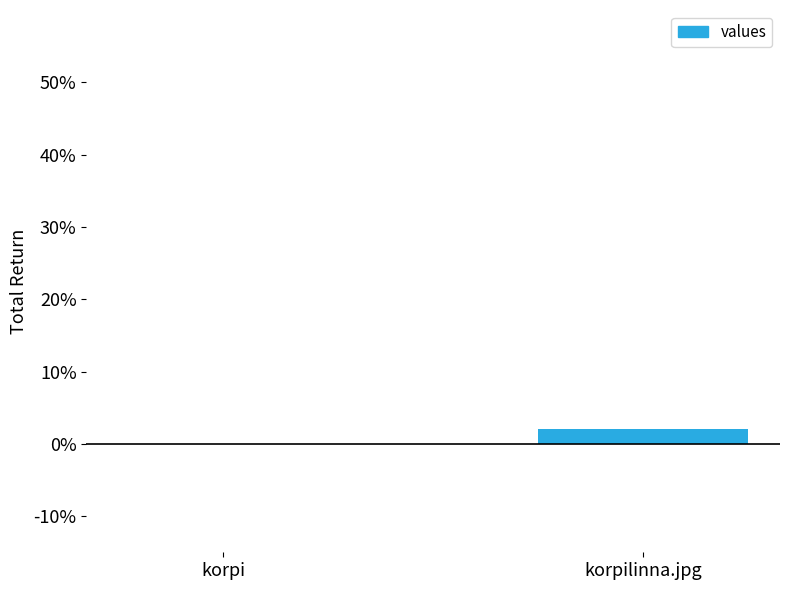

The chart shows a value of 2 at korpilinna.jpg. True or false?

True